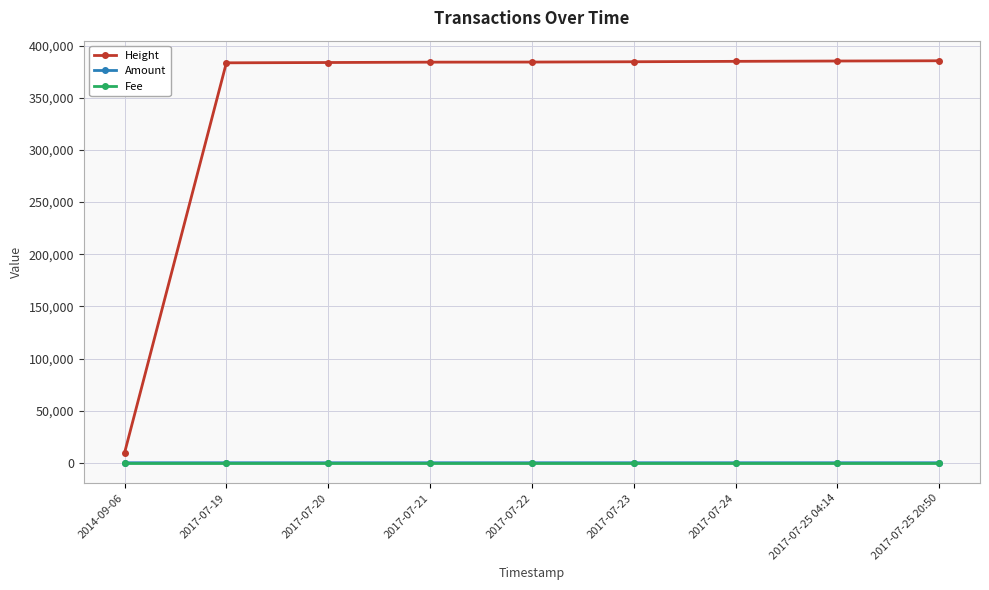

What is the greatest value displayed?

385594